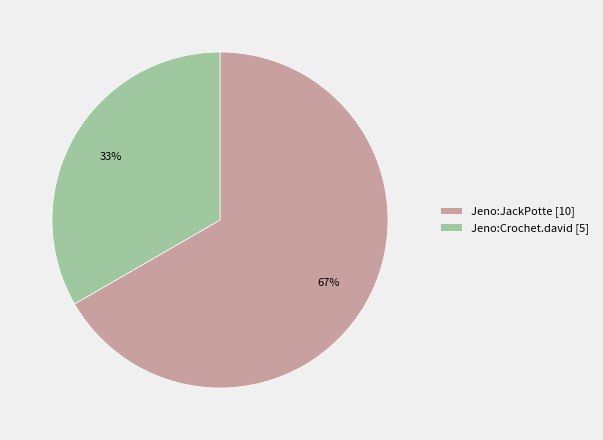

To the nearest percent, what is the average slice percentage?

50%